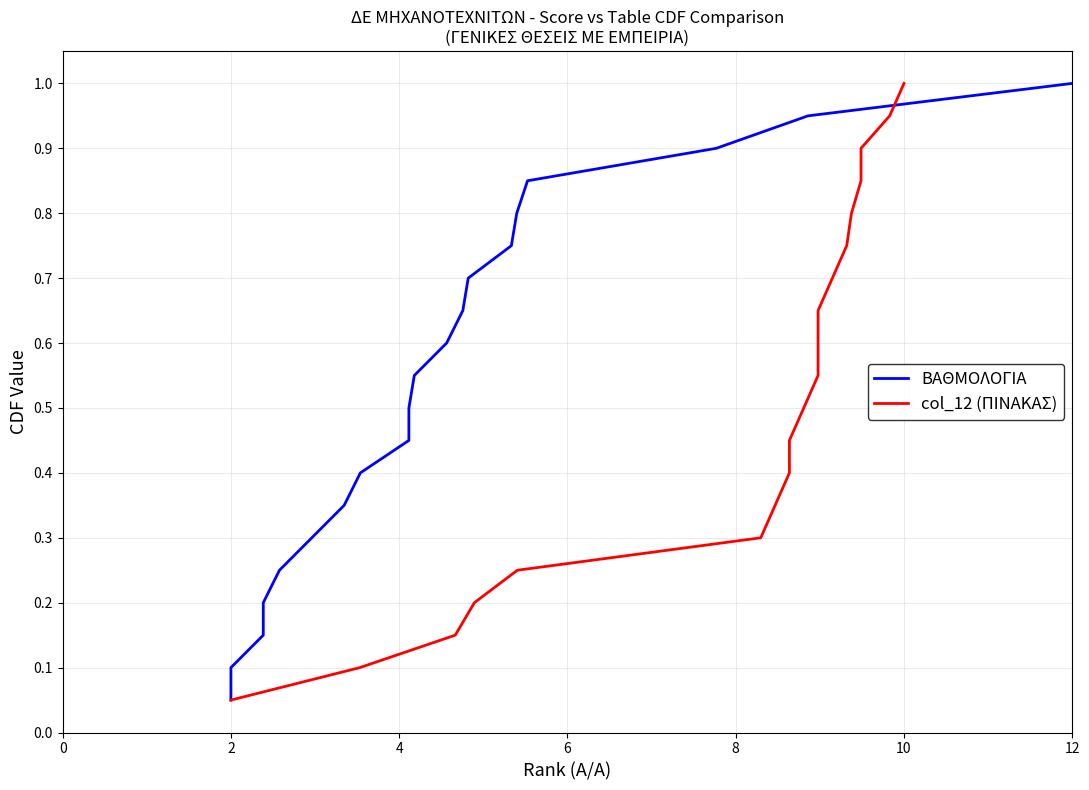

Which series has the widest spread of values?

ΒΑΘΜΟΛΟΓΙΑ